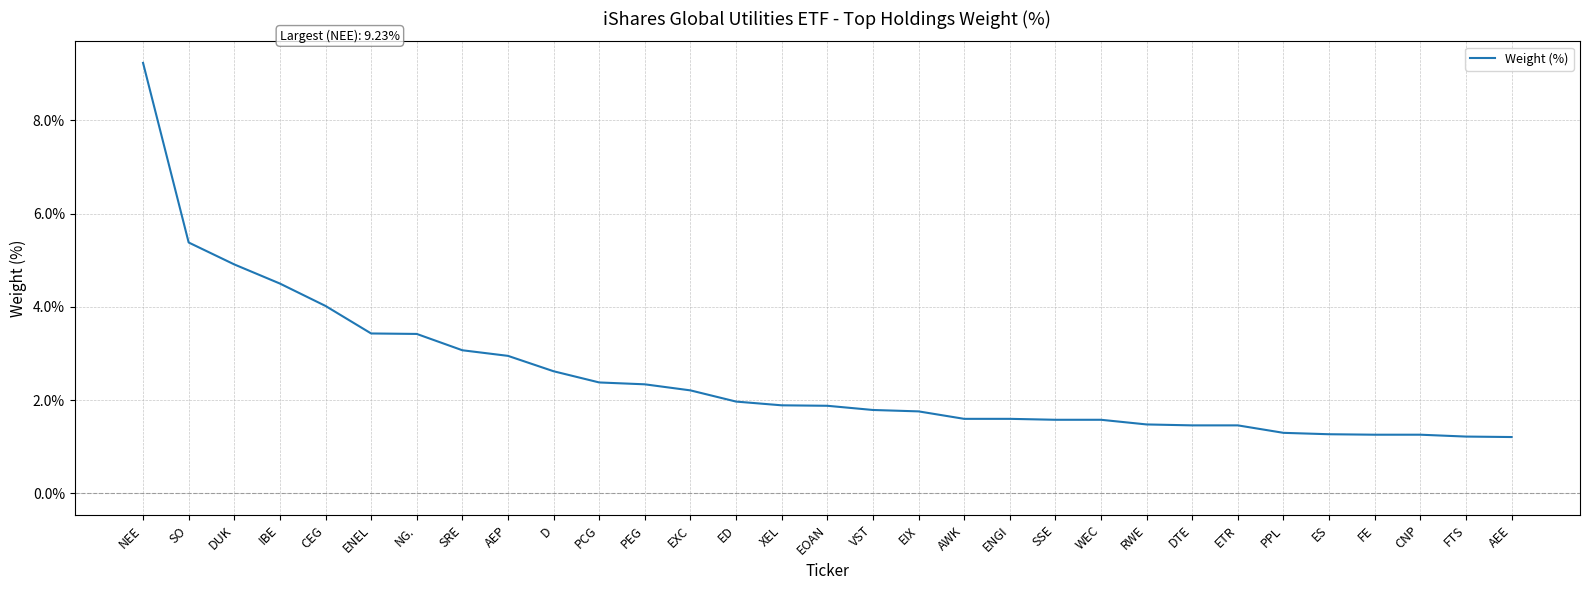

The chart shows a value of 3.4 at ENEL. True or false?

True